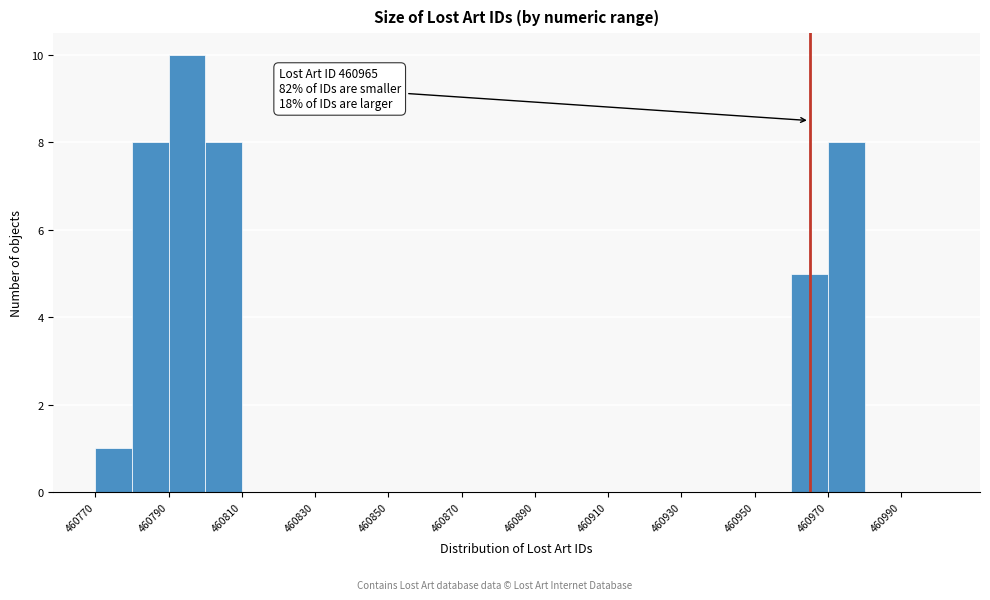

Over which range of the x-axis is the bar tallest?

460790 to 460800